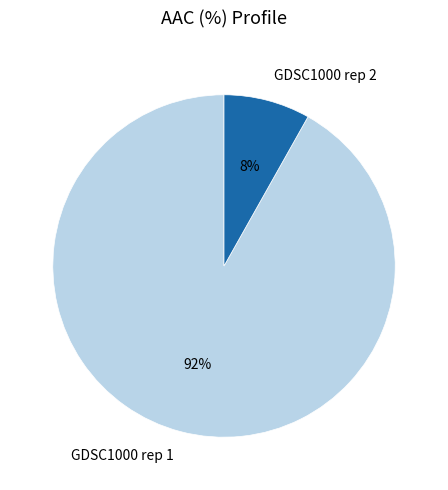

Count the number of slices in the pie.

2